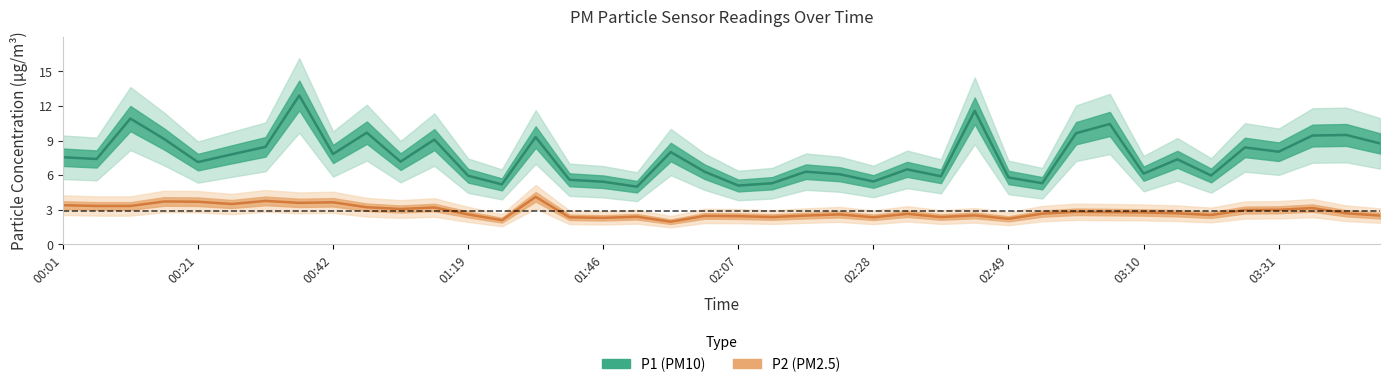

What position from the right is 03:31?

4